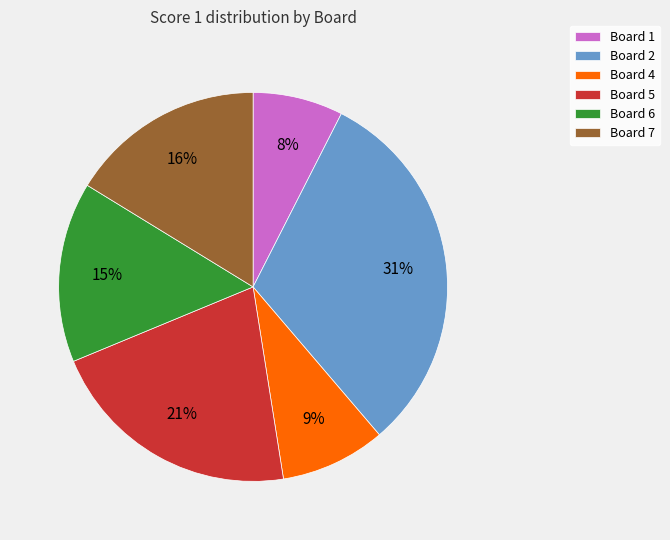

Which slice is the smallest?

Board 1